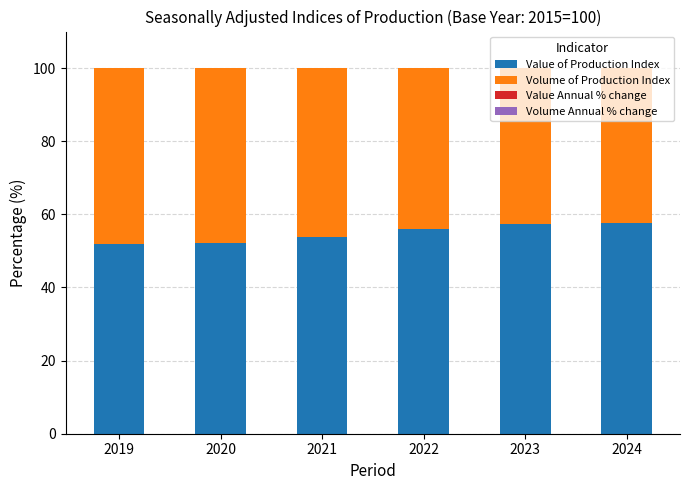

True or false: Value of Production Index has a value of 56.0 at 2022.

True